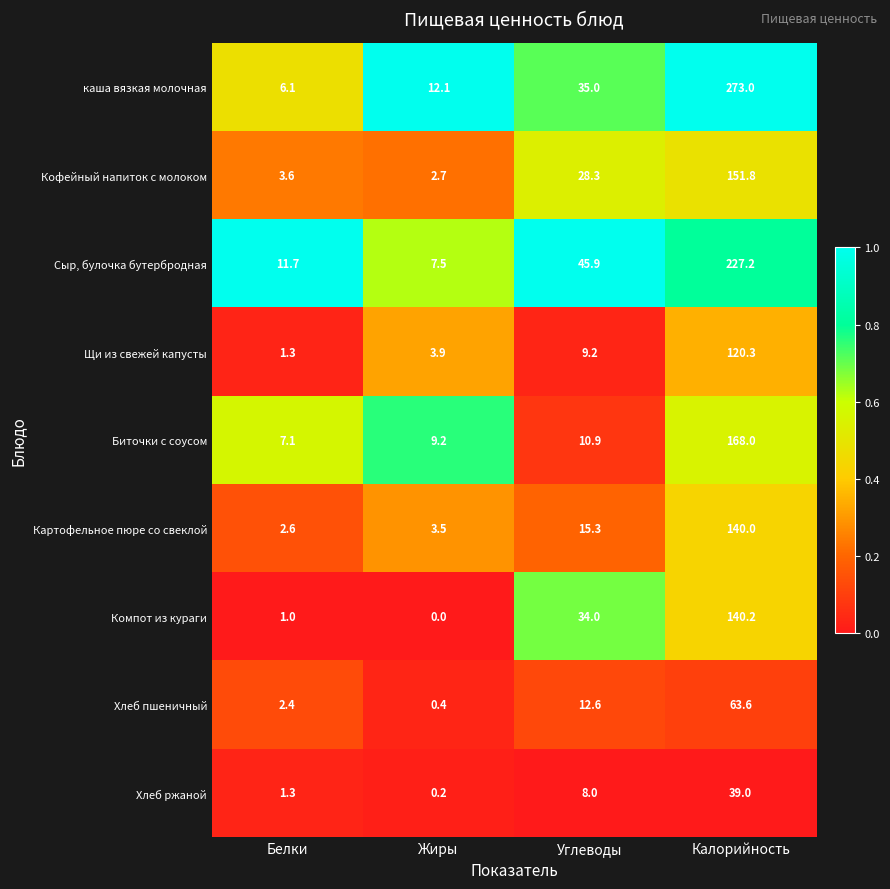

Where does the Щи из свежей капусты series first go above 9?

Углеводы